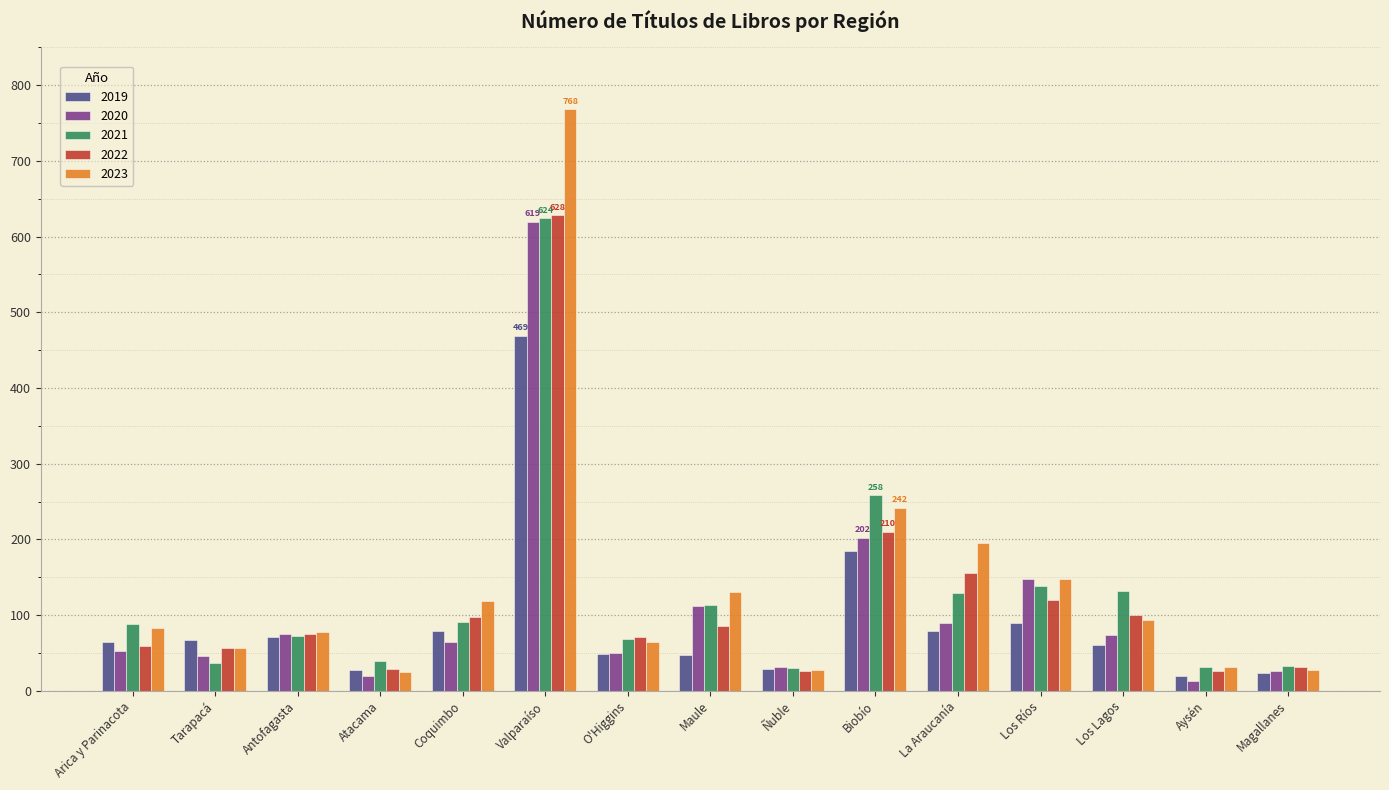

How many groups of bars are there?

15